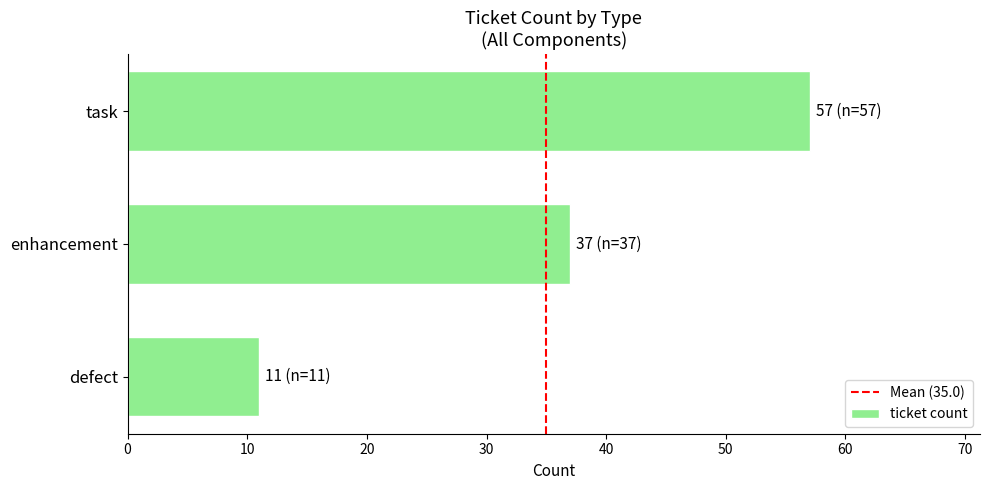

The value at defect is 95. True or false?

False